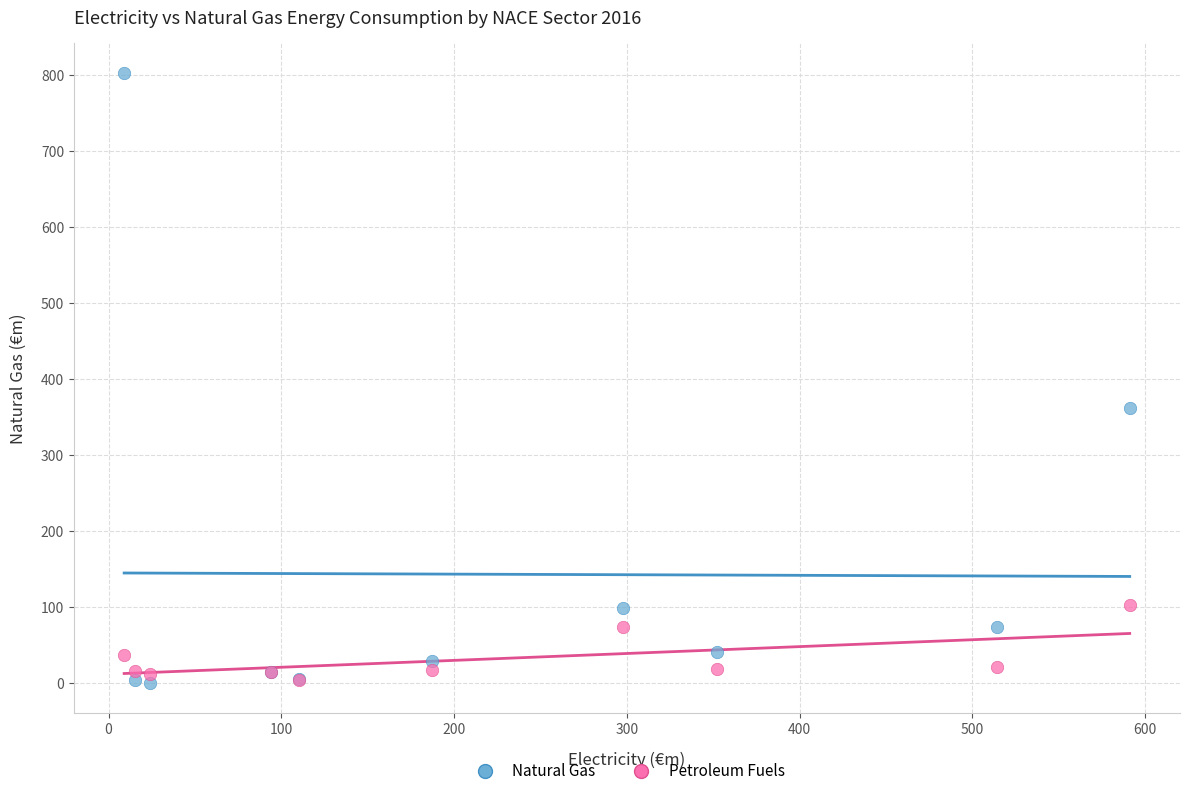

Across all series, what Y value is closest to 401?

362